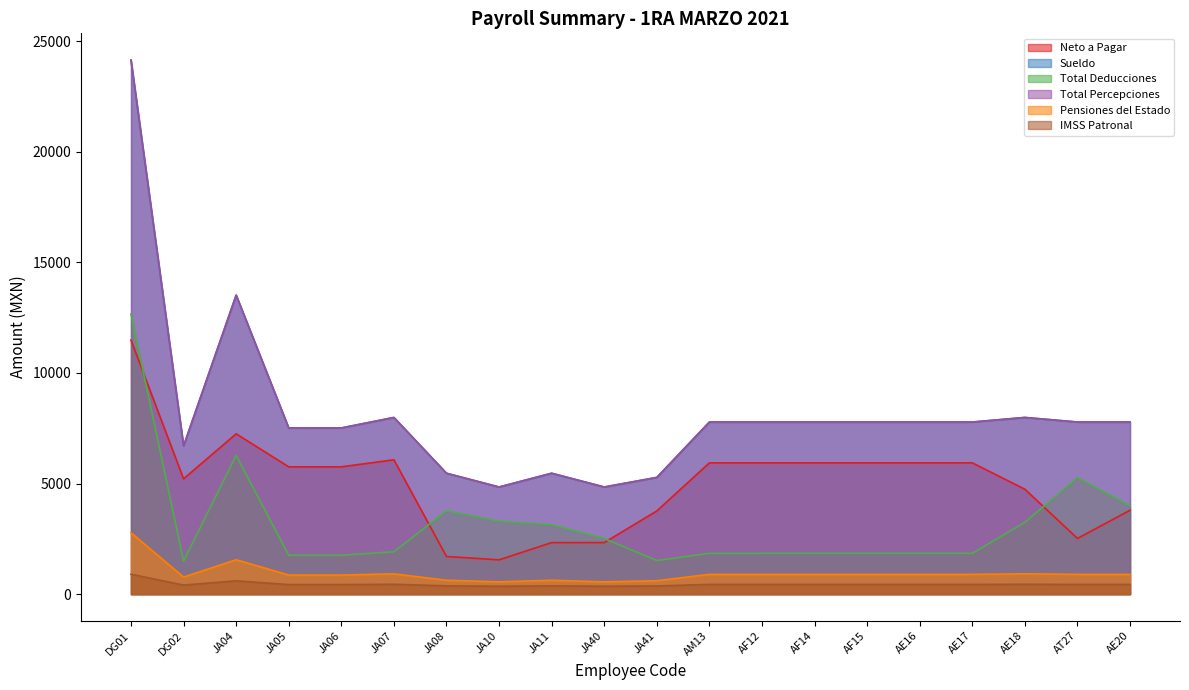

Is it true that Neto a Pagar equals 3969.4 at JA40?

False